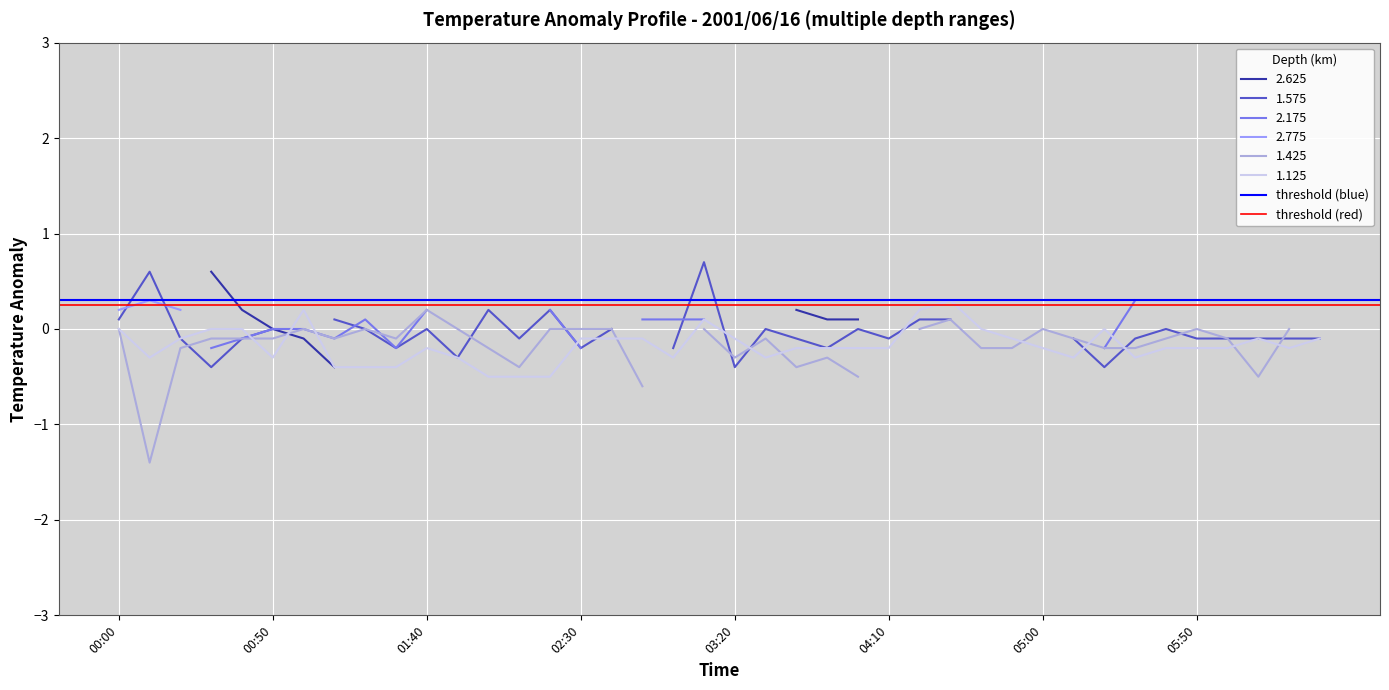

The 1.125 series shows -0.2 at 05:50. True or false?

True